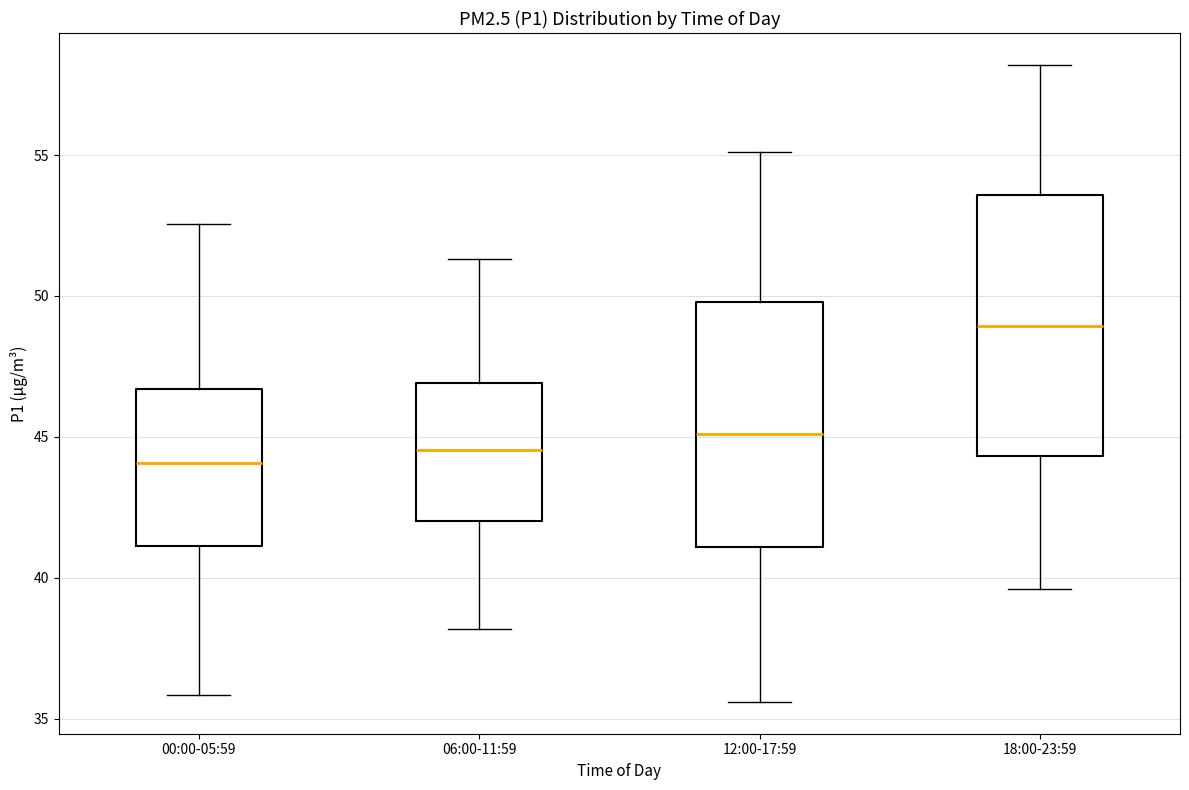

Reading left to right, transcribe this box plot: for each box, give where its median line is, the range the box spans, and where its two whiskers end, as read against the y-axis. The values are not printed on the chart, so give them approximately, as read against the axis.

00:00-05:59: median 44.0, box 41.0 to 46.5, whiskers 36.0 to 52.5
06:00-11:59: median 44.5, box 42.0 to 47.0, whiskers 38.0 to 51.5
12:00-17:59: median 45.0, box 41.0 to 50.0, whiskers 35.5 to 55.0
18:00-23:59: median 49.0, box 44.5 to 53.5, whiskers 39.5 to 58.0